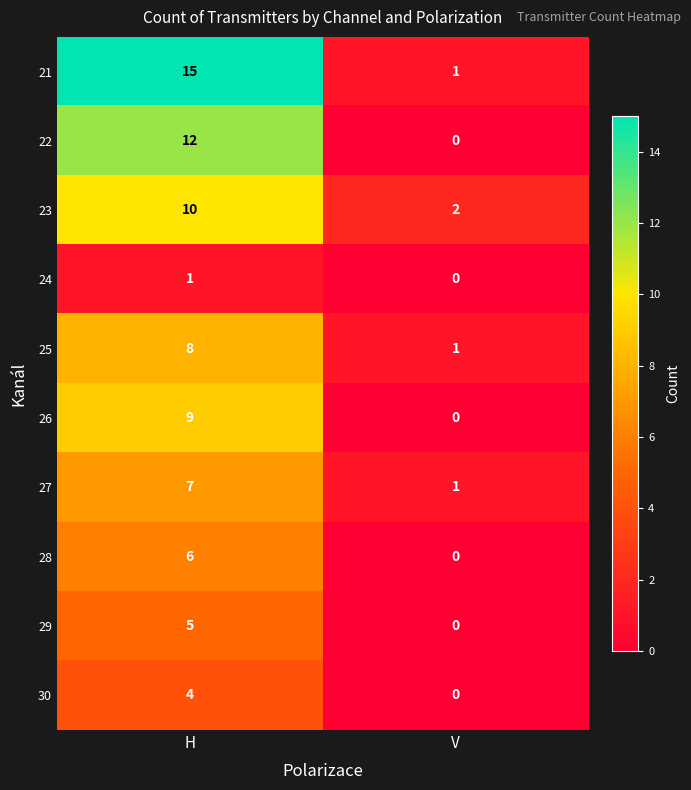

Is it true that 30 equals 0 at V?

True